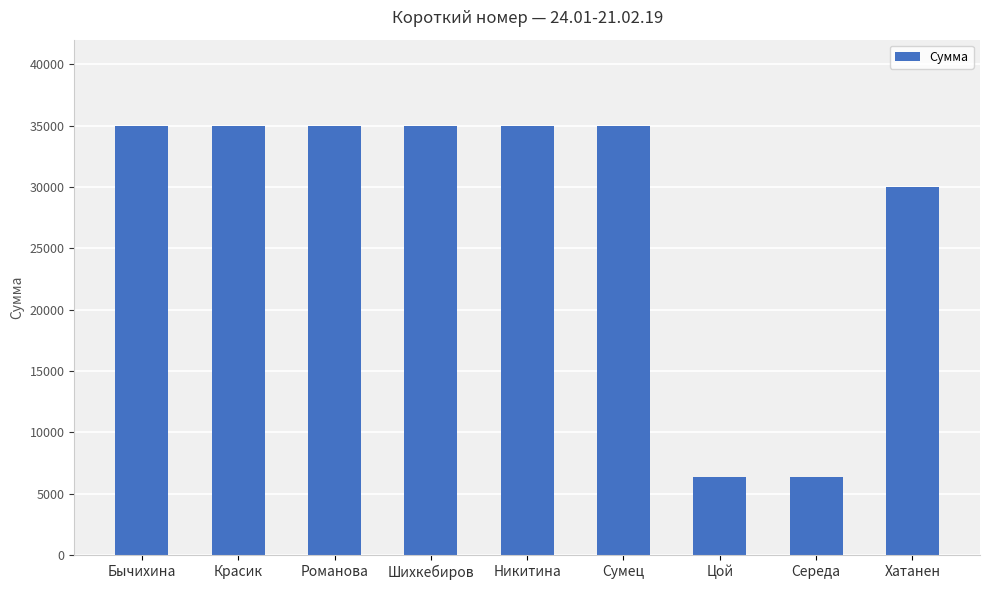

What is the smallest value displayed?

6321.5